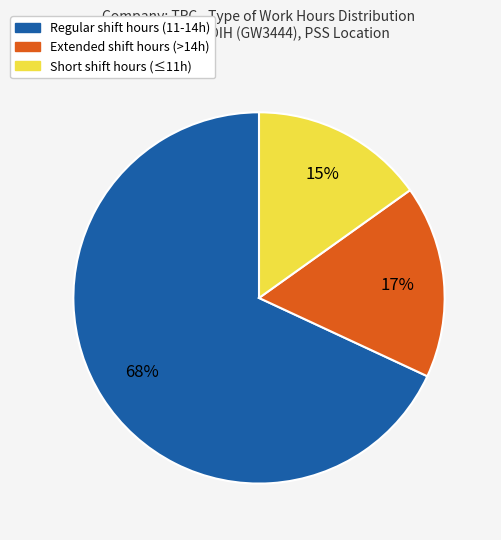

Count the number of slices in the pie.

3